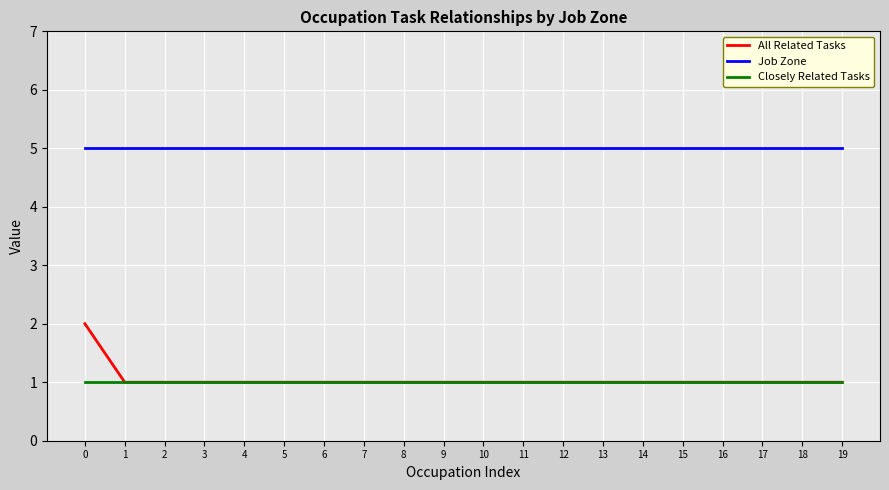

What is the difference between the highest and lowest values at 11?

4